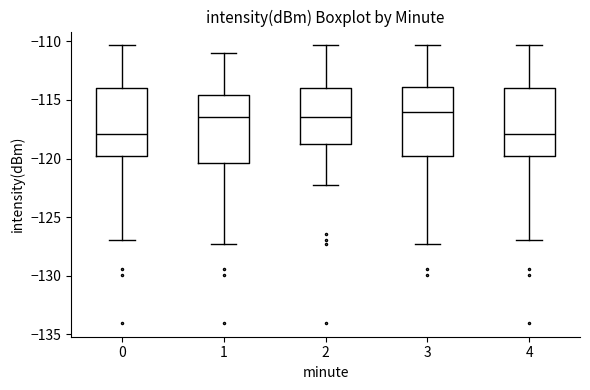

Where is the lower edge of the box at x = 2 on the y-axis? The values are not printed on the chart, so give them approximately, as read against the axis.

-119.0